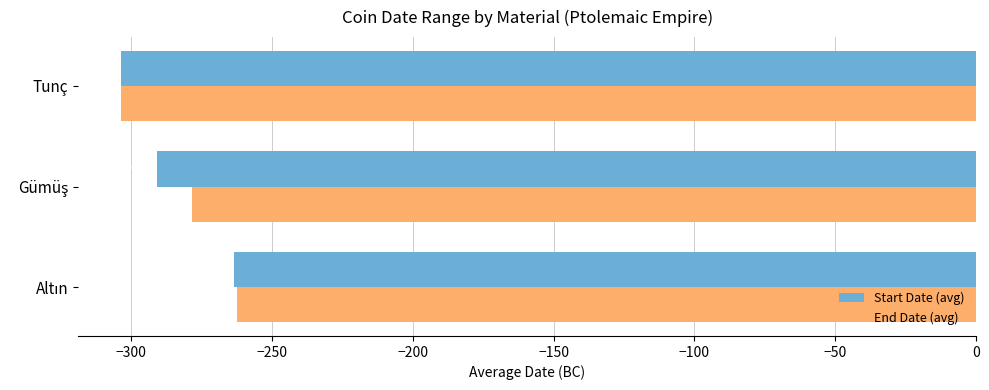

Read the Start Date (avg) value at Tunç.

-303.6